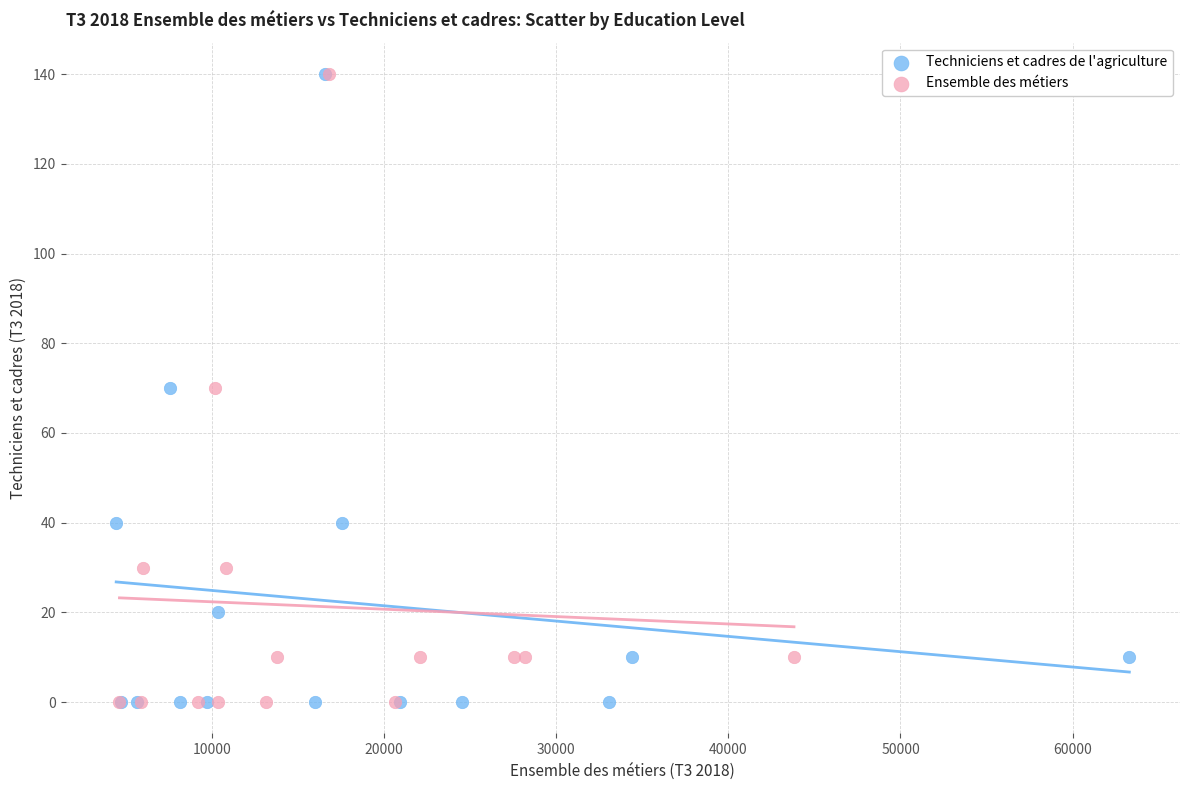

What are all the series names shown in the legend?

Techniciens et cadres de l'agriculture, Ensemble des métiers